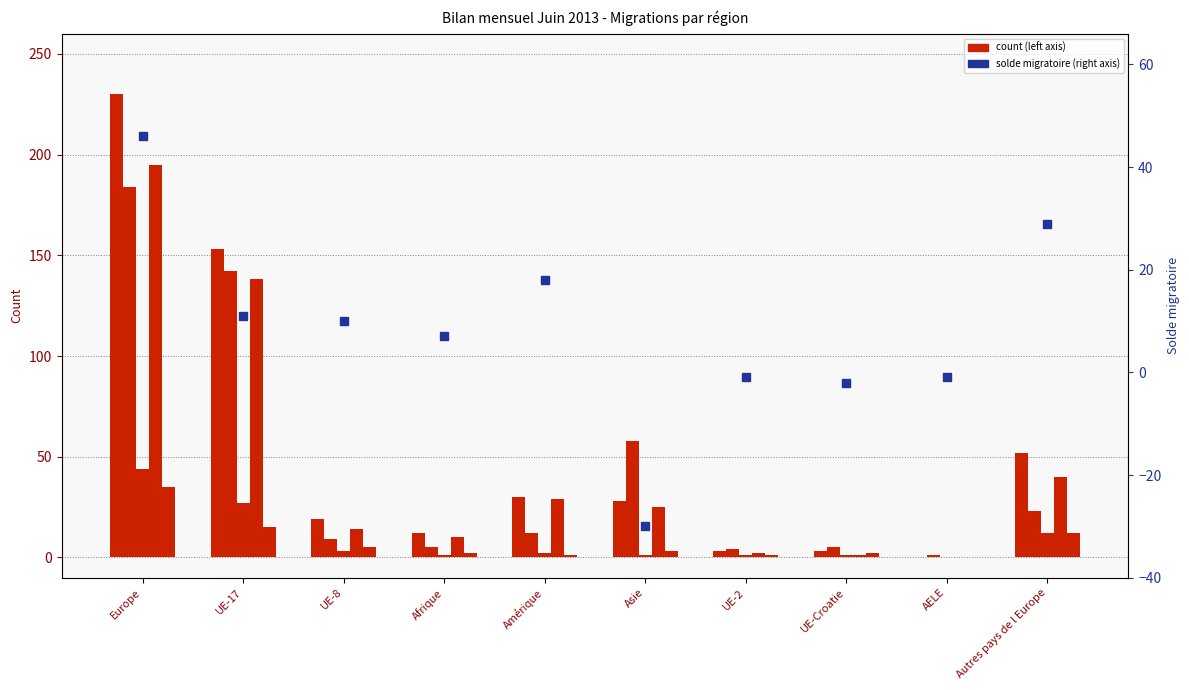

Read the Augmentations value at UE-17.

153